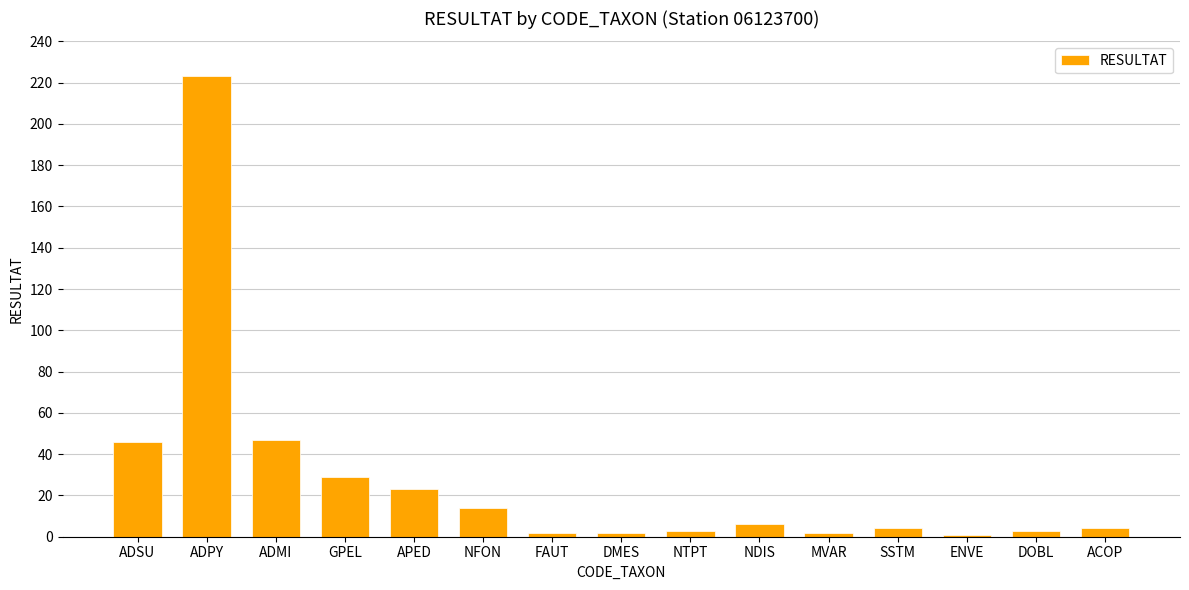

Which label corresponds to the largest value in the chart?

ADPY